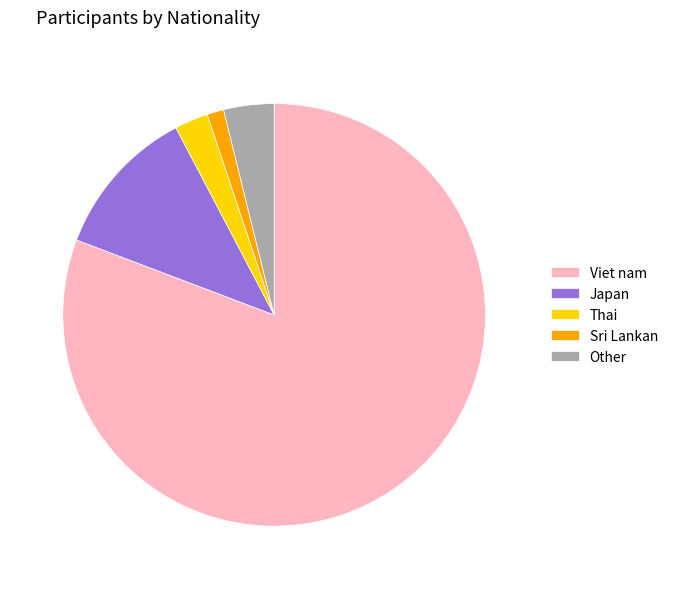

Does Viet nam account for over 50% of the chart?

Yes